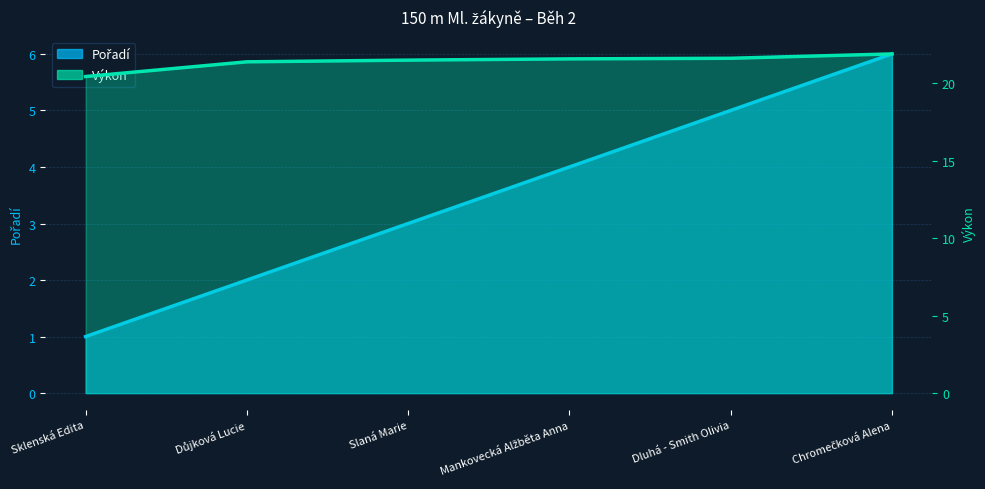

At how many categories does at least one series exceed 9?

6